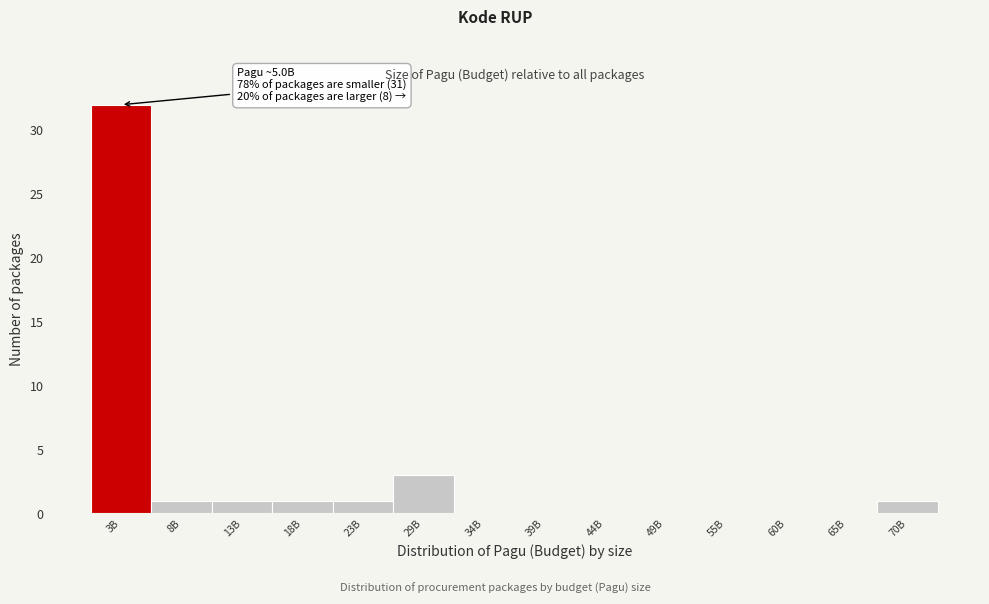

Reading left to right, what are all the values shown in this chart?

3B=32	8B=1	13B=1	18B=1	23B=1	29B=3	34B=0	39B=0	44B=0	49B=0	55B=0	60B=0	65B=0	70B=1